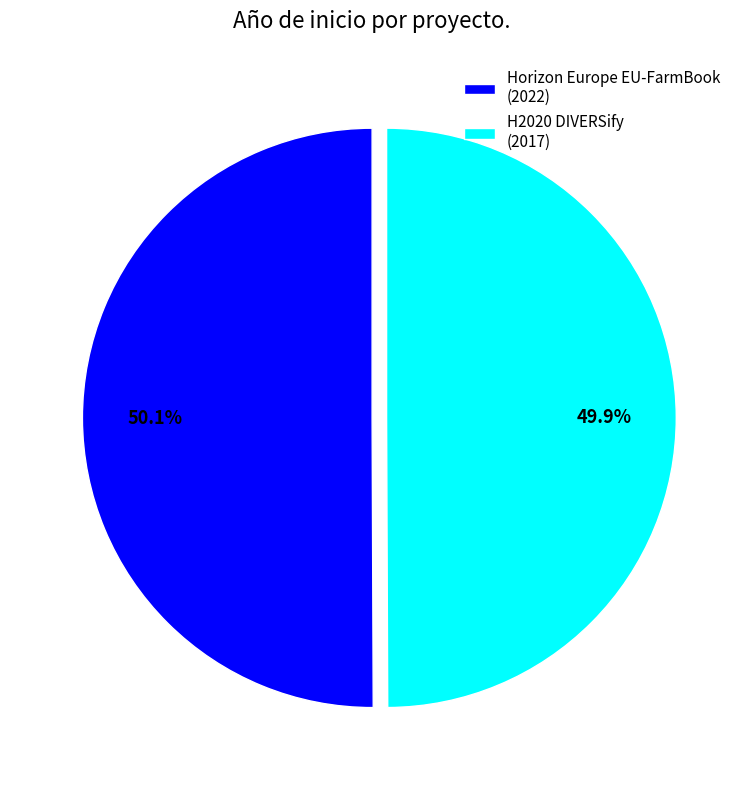

How many segments does this pie chart have?

2